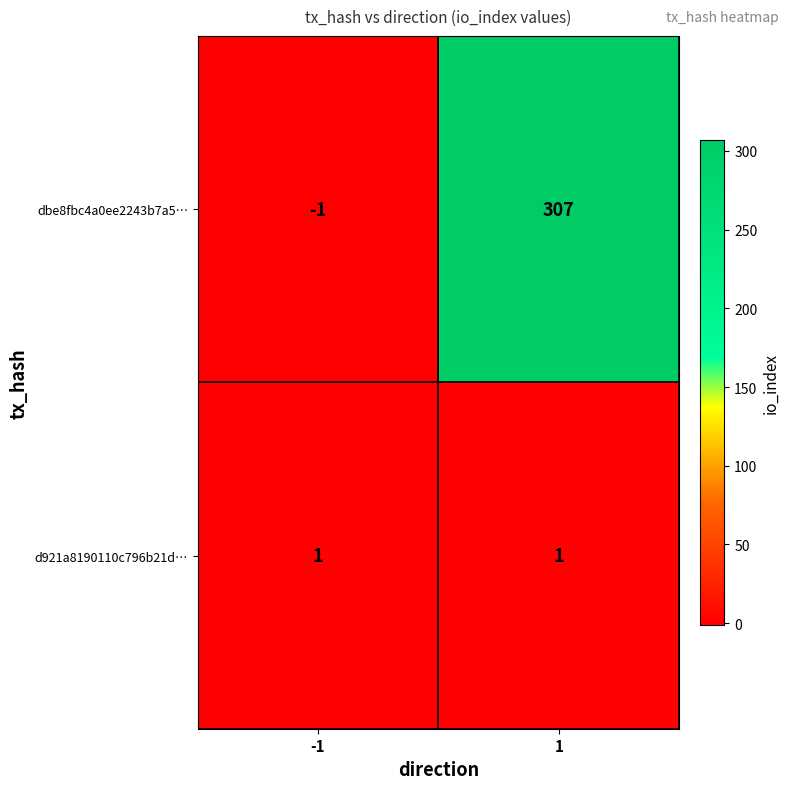

How many data points in dbe8fbc4a0ee2243b7a5… are less than 307?

1